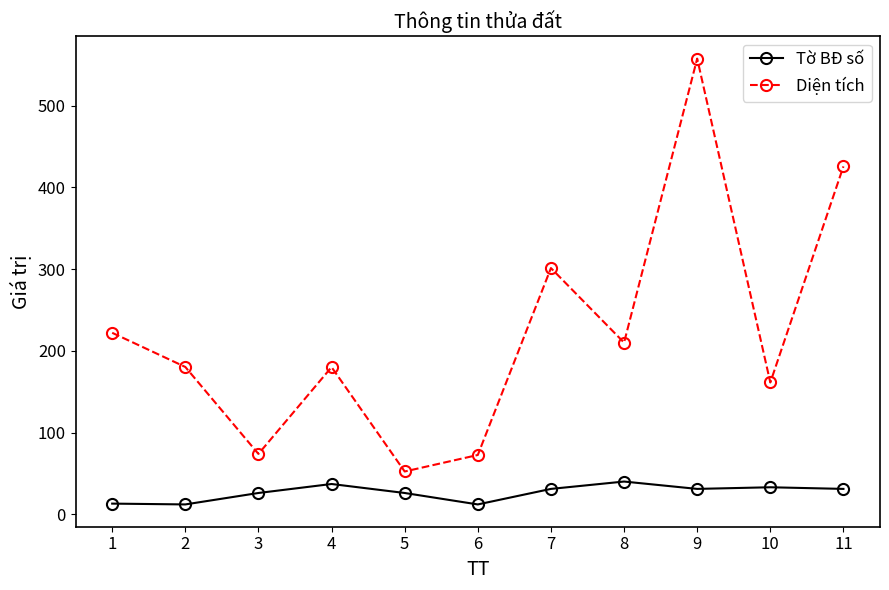

What is the lowest value of the Diện tích series?

52.3